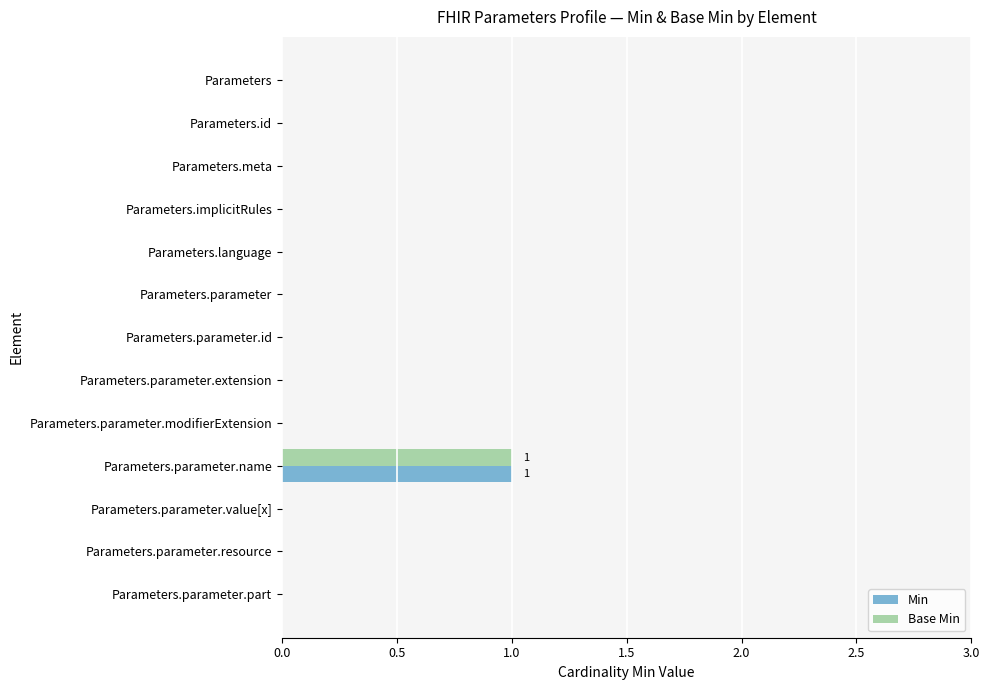

At which category is the sum across all series the highest?

Parameters.parameter.name